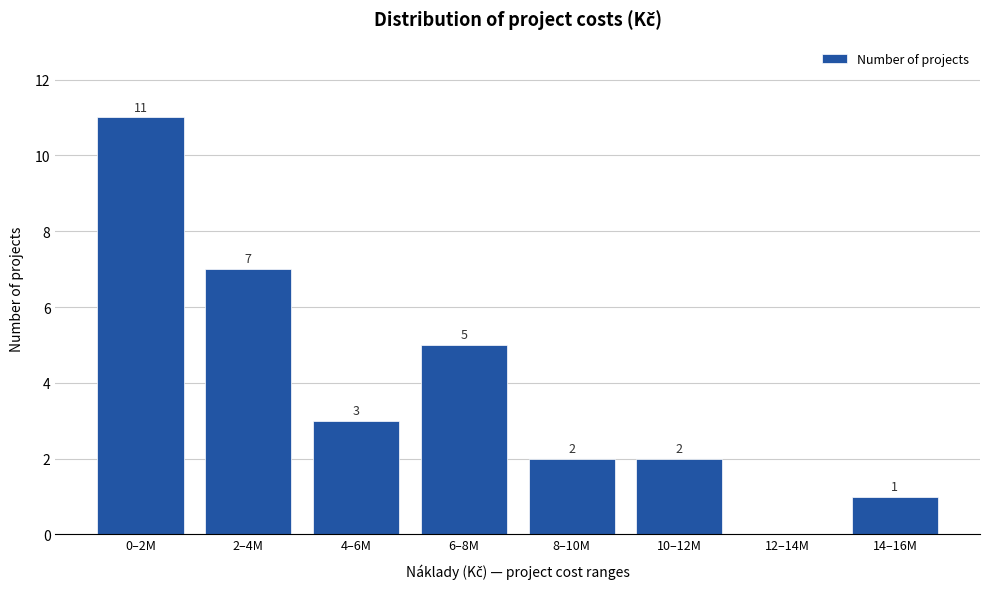

Reading left to right, transcribe all the data shown in this chart.

0–2M=11	2–4M=7	4–6M=3	6–8M=5	8–10M=2	10–12M=2	12–14M=0	14–16M=1